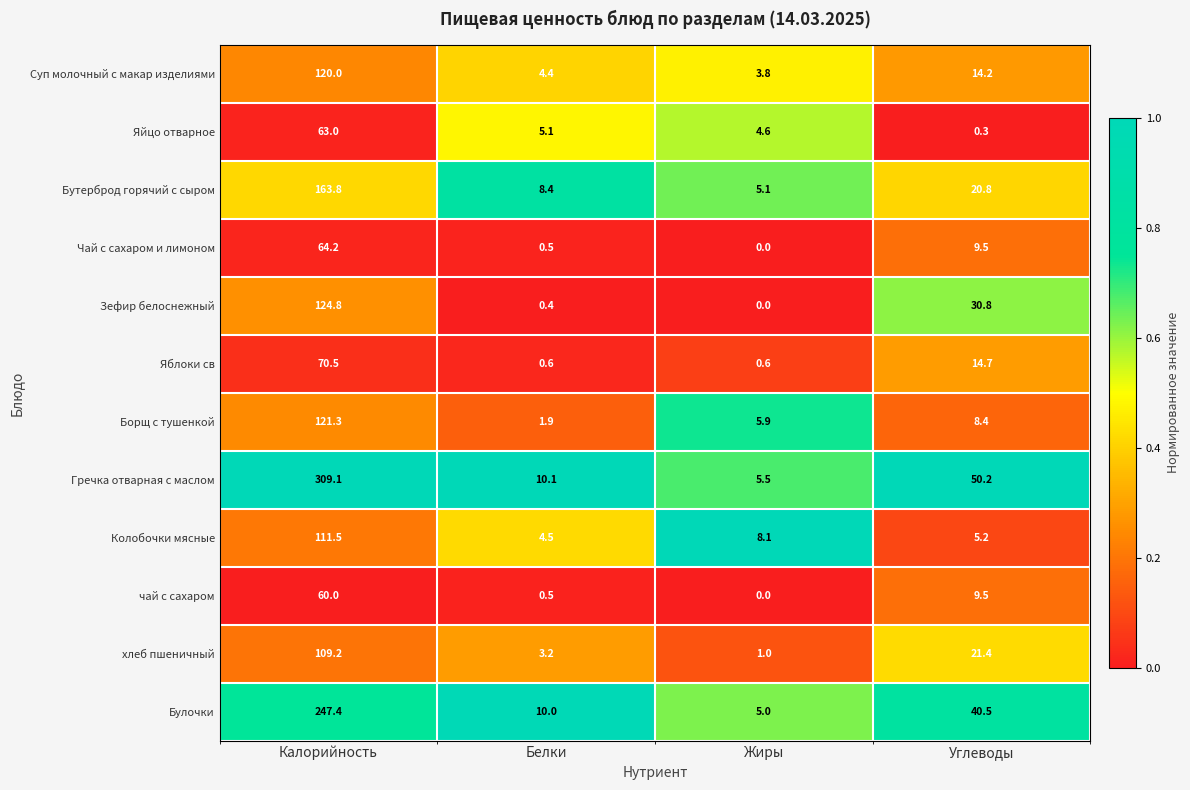

How many data points does each series have?

4